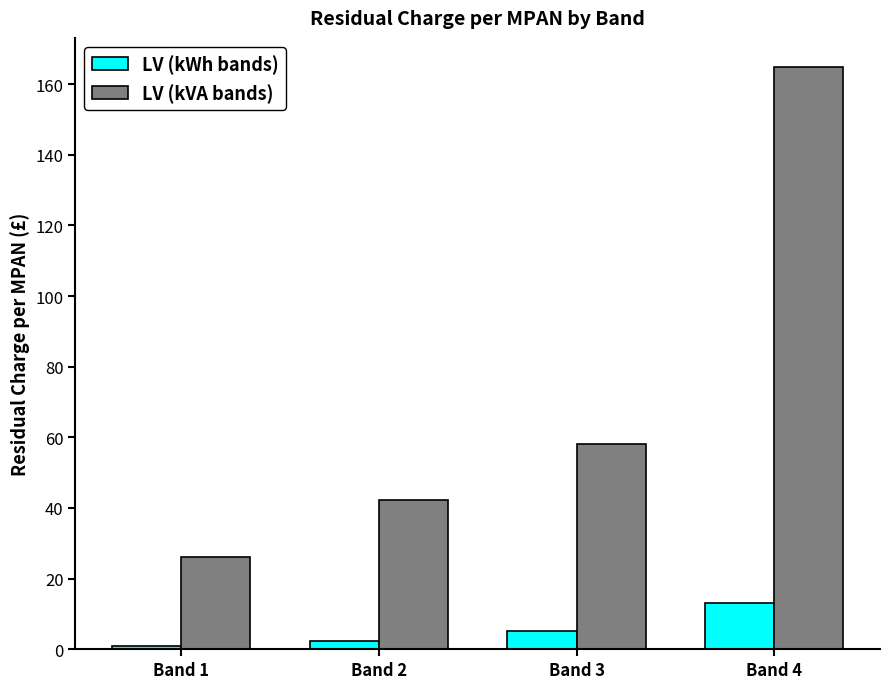

True or false: LV (kVA bands) has a value of 164.8 at Band 4.

True